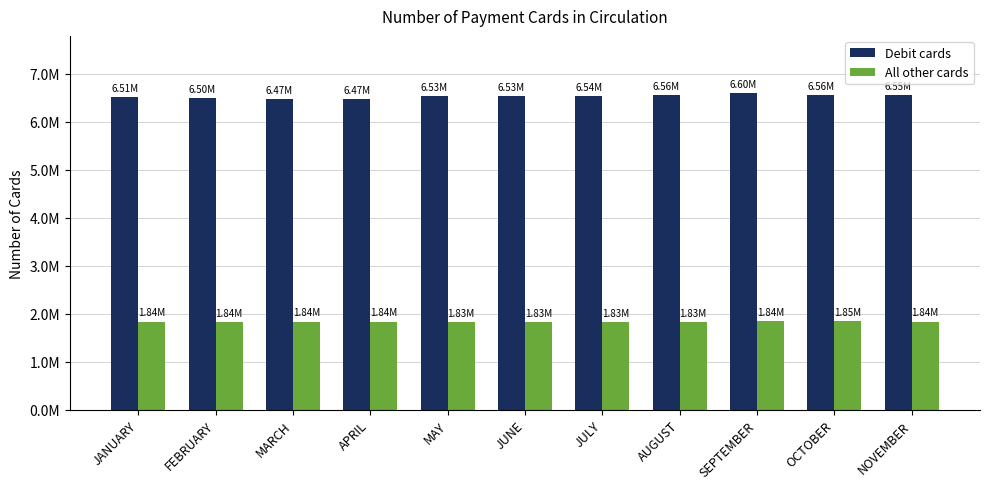

Does the chart contain stacked bars?

No